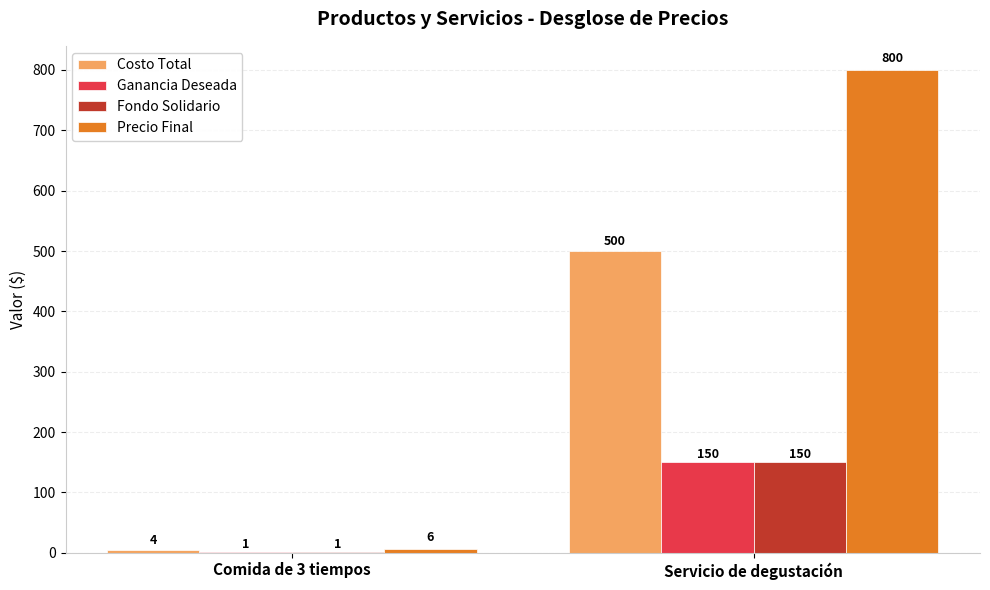

Reading left to right, what are all the values shown in this chart?

Costo Total: Comida de 3 tiempos=4	Servicio de degustación=500
Ganancia Deseada: Comida de 3 tiempos=1	Servicio de degustación=150
Fondo Solidario: Comida de 3 tiempos=1	Servicio de degustación=150
Precio Final: Comida de 3 tiempos=6	Servicio de degustación=800